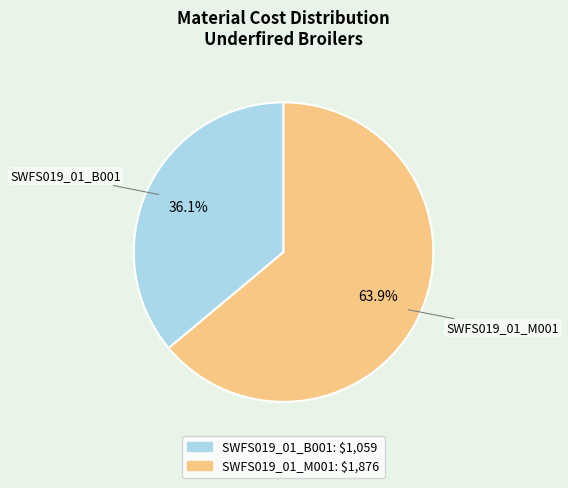

Does SWFS019_01_B001 account for over 50% of the chart?

No